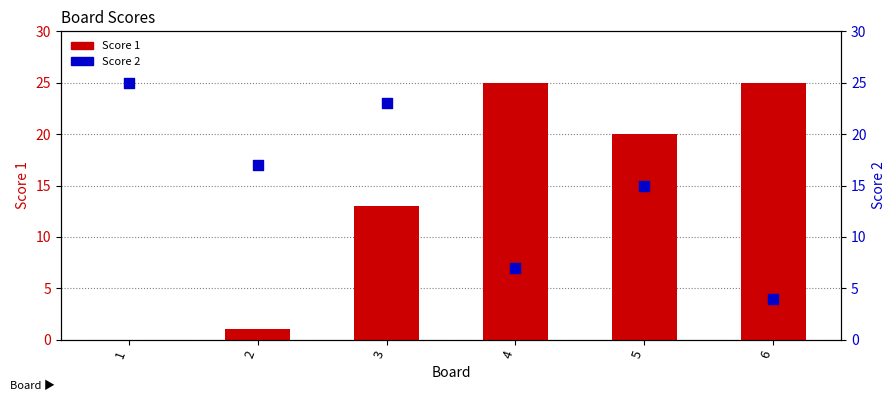

Which series has the largest total across all categories?

Score 2